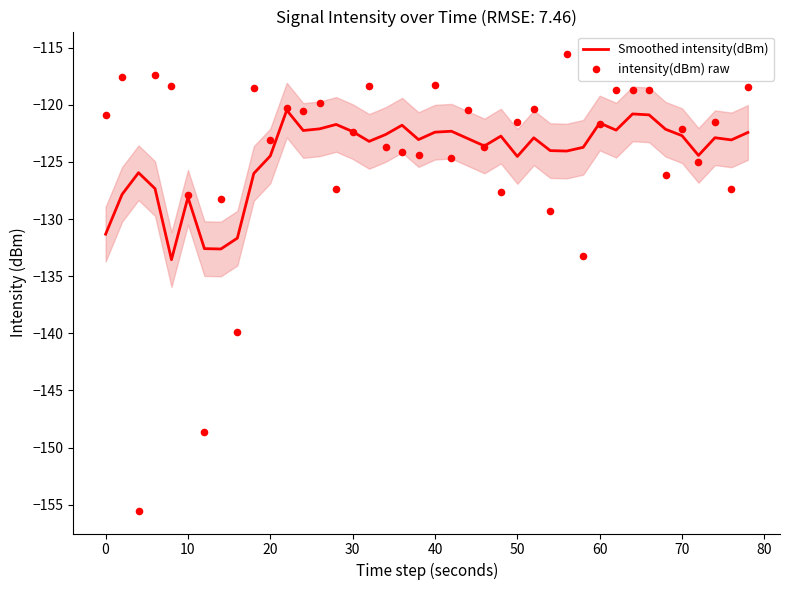

The value of Smoothed intensity(dBm) at 20 is -180.7. True or false?

False